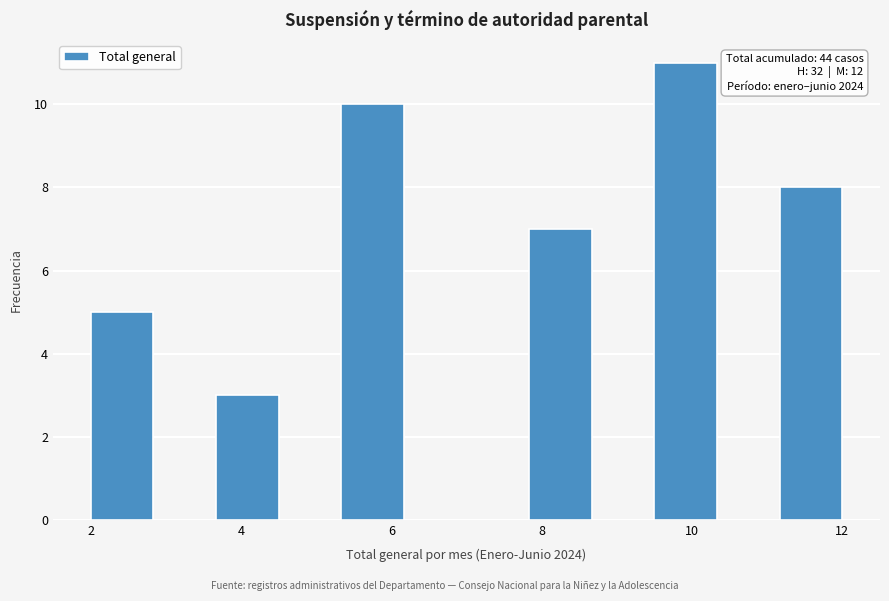

Over which range of the x-axis is the bar tallest?

9.6 to 10.4